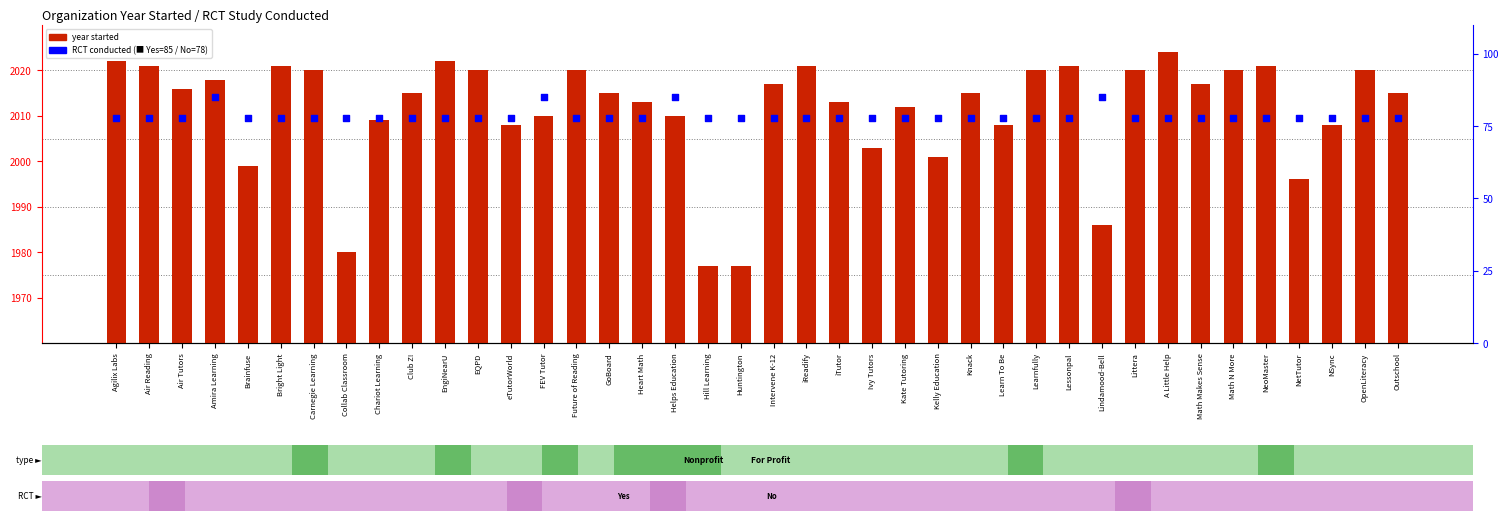

What are all the series names shown in the legend?

year started, RCT conducted (Yes=85, No=78)